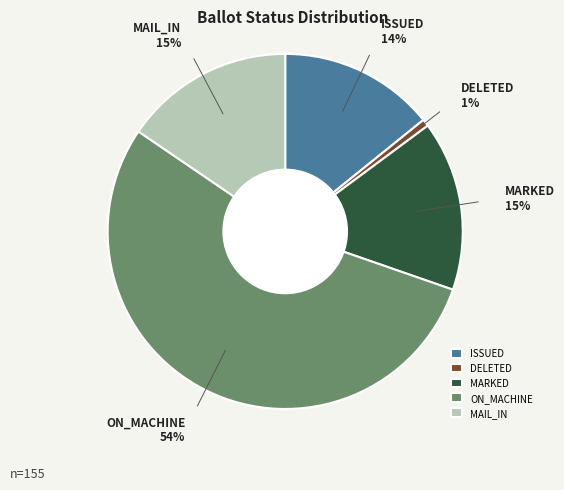

To the nearest percent, what portion does DELETED represent?

1%